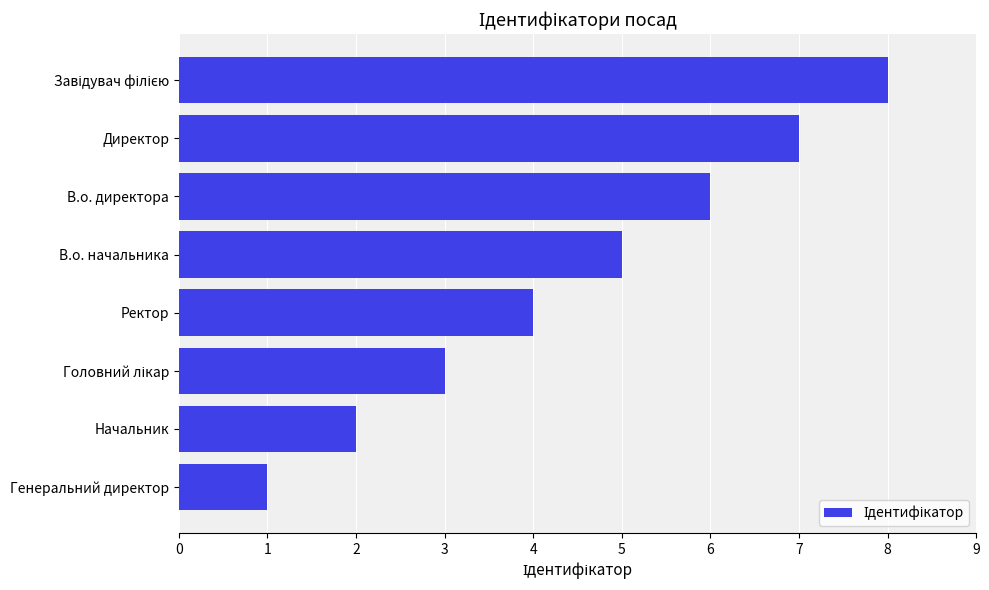

What is the difference between the second highest and second lowest values?

5